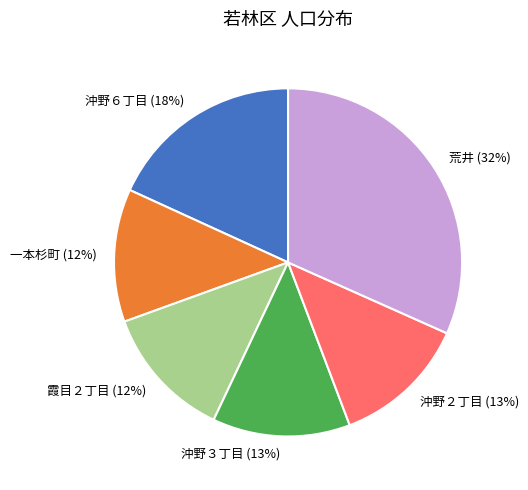

Between 霞目２丁目 and 荒井, which is larger?

荒井